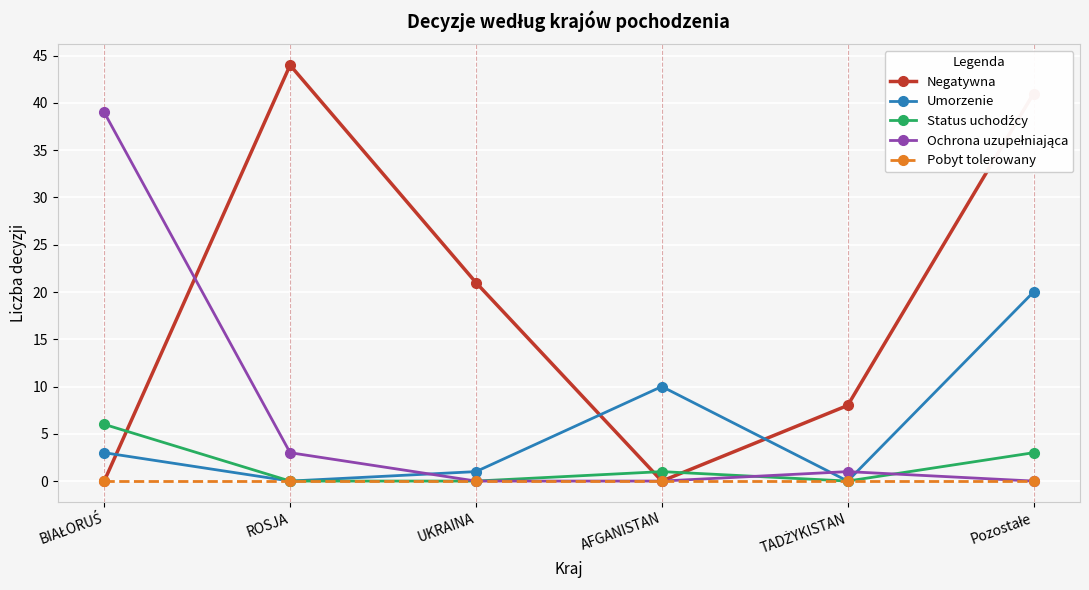

What is the label of the 4th point from the right?

UKRAINA